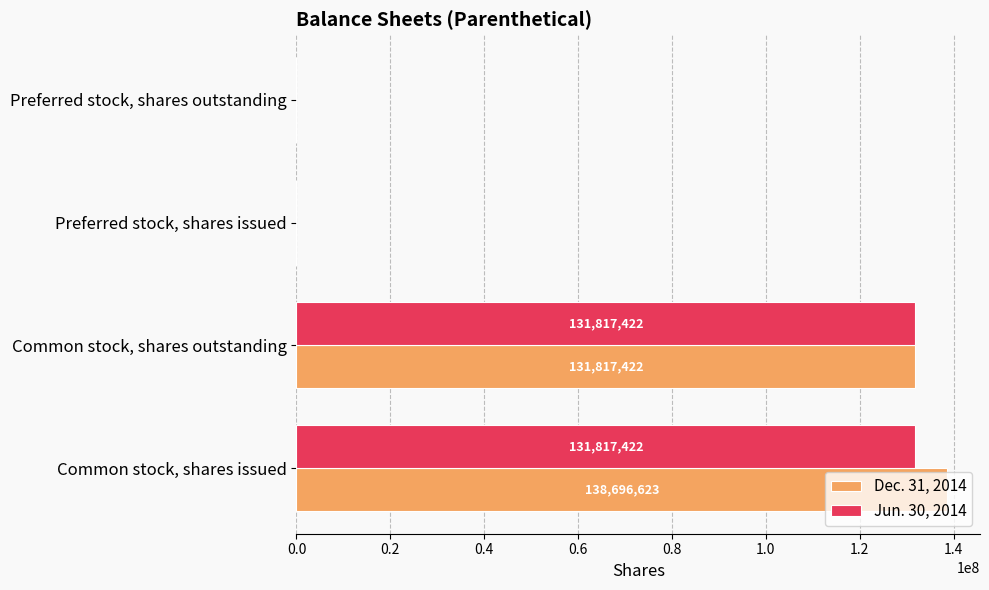

Is the value of Jun. 30, 2014 at Common stock, shares outstanding greater than the value of Dec. 31, 2014 at Preferred stock, shares outstanding?

Yes